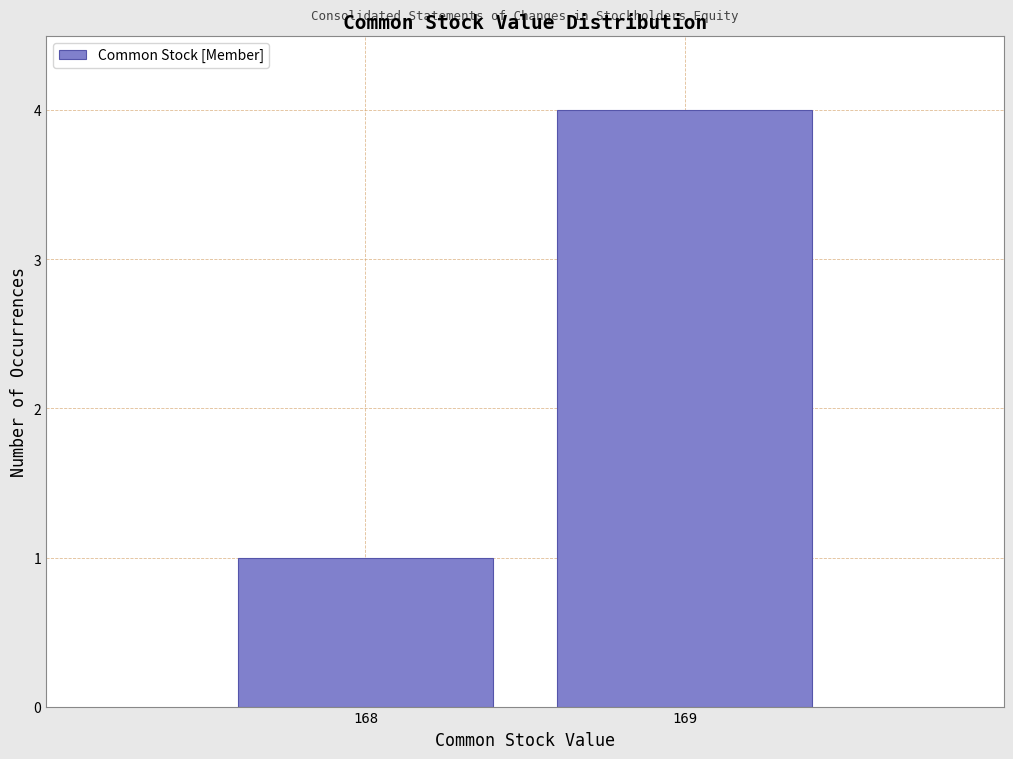

Reading left to right, what are all the values shown in this chart?

168=1	169=4